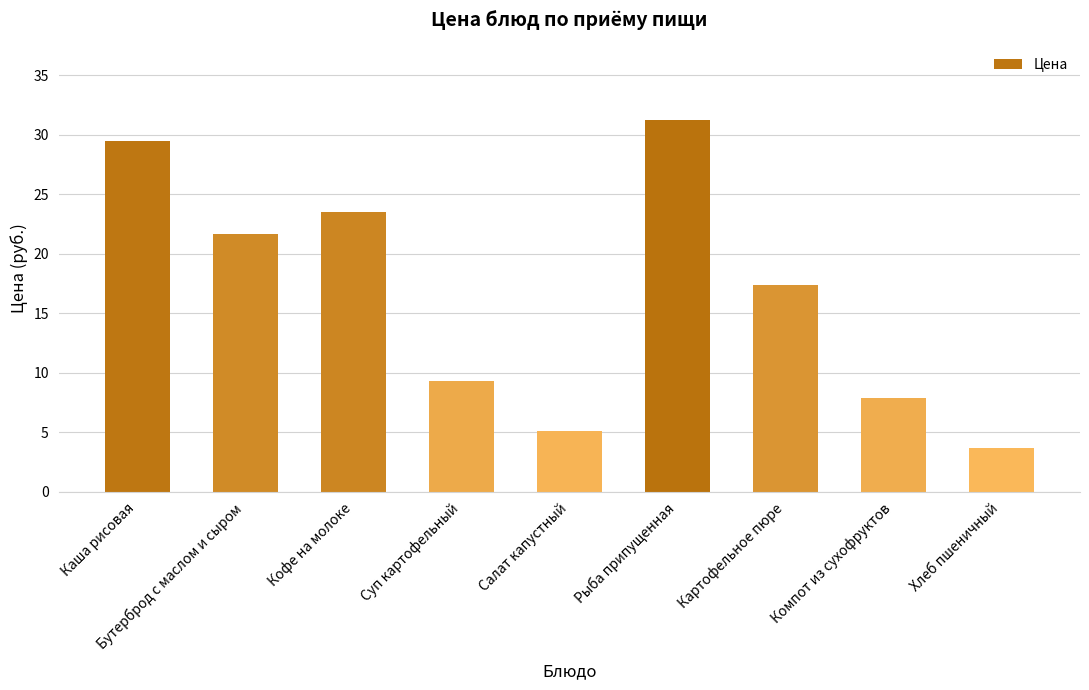

The value at Суп картофельный is 9.3. True or false?

True